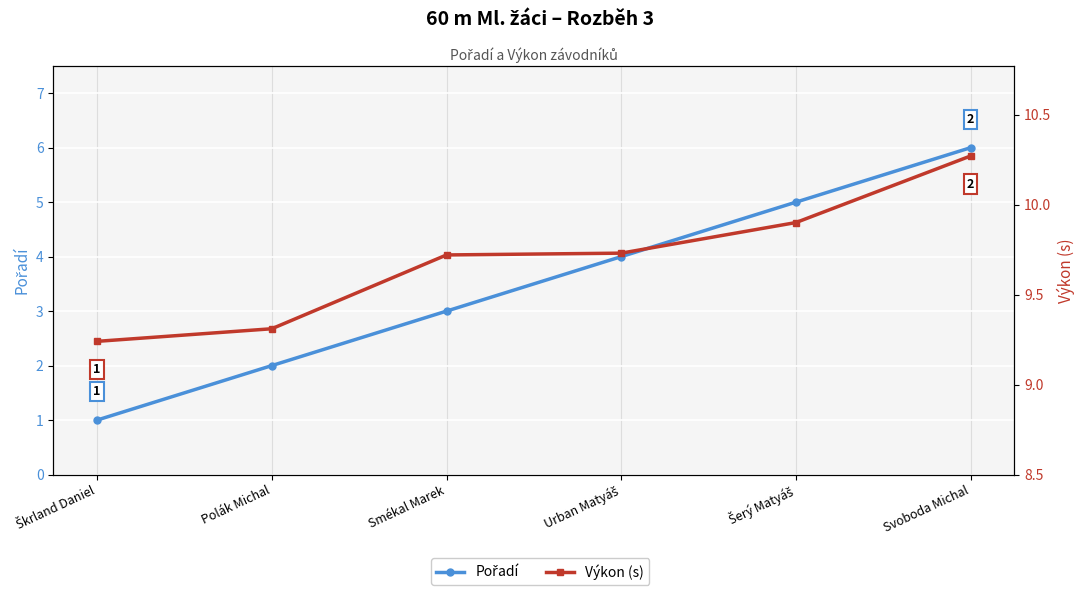

What are all the series names shown in the legend?

Pořadí, Výkon (s)